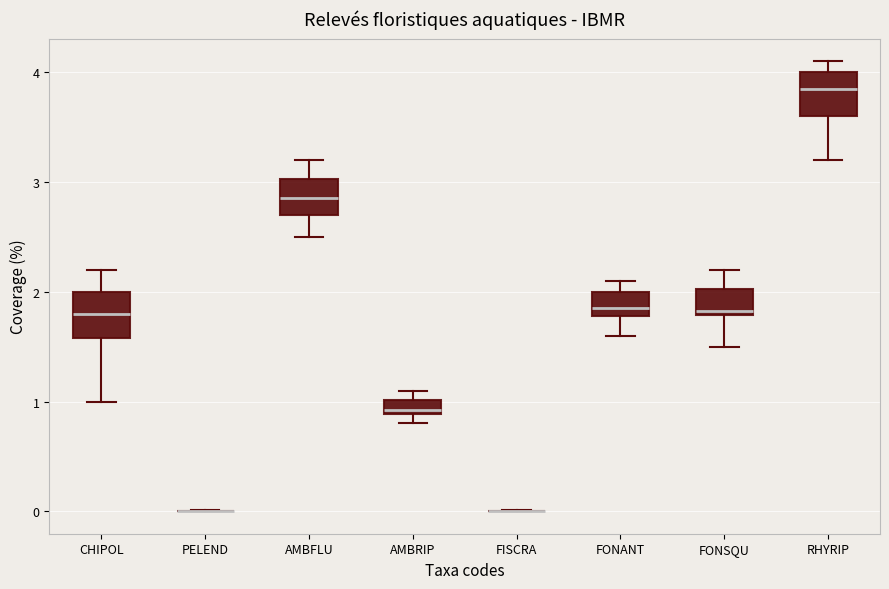

Where does the upper whisker of the box for FONSQU end on the y-axis? The values are not printed on the chart, so give them approximately, as read against the axis.

2.2